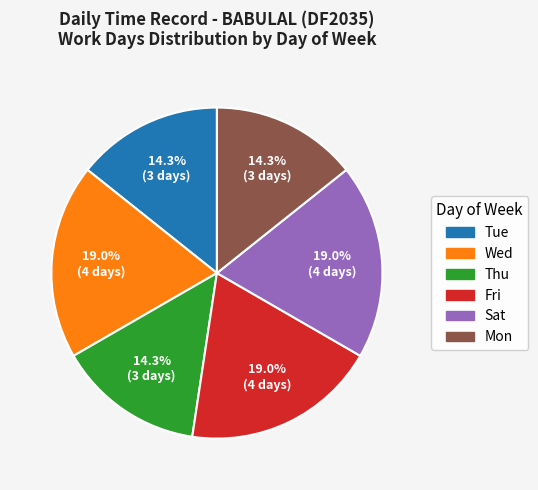

Is there a majority slice in this chart?

No